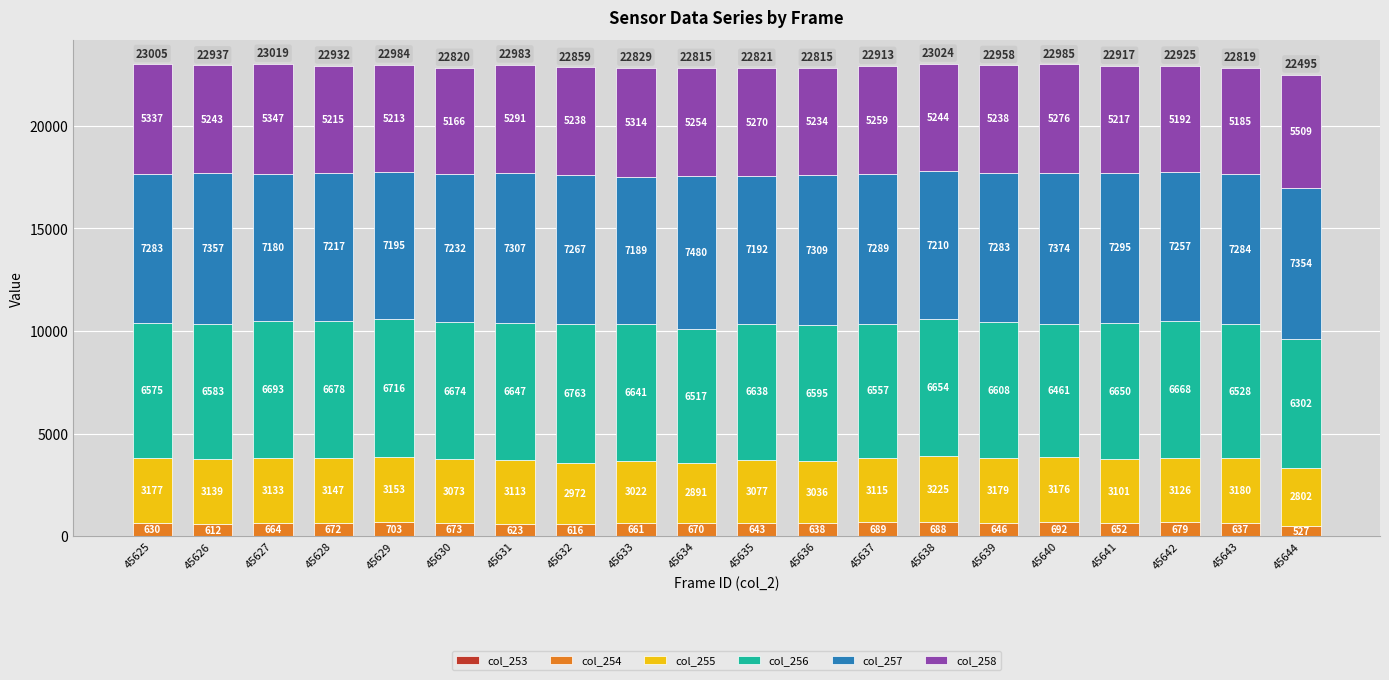

What is the total value across all series at 45633?

22829